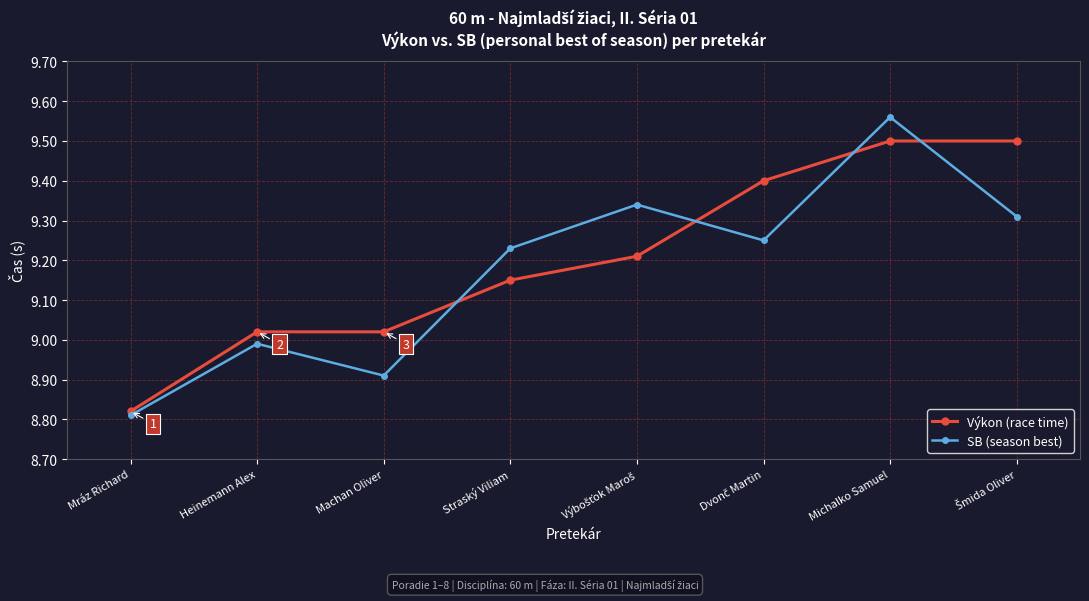

True or false: Výkon (race time) has a value of 15.6 at Machan Oliver.

False